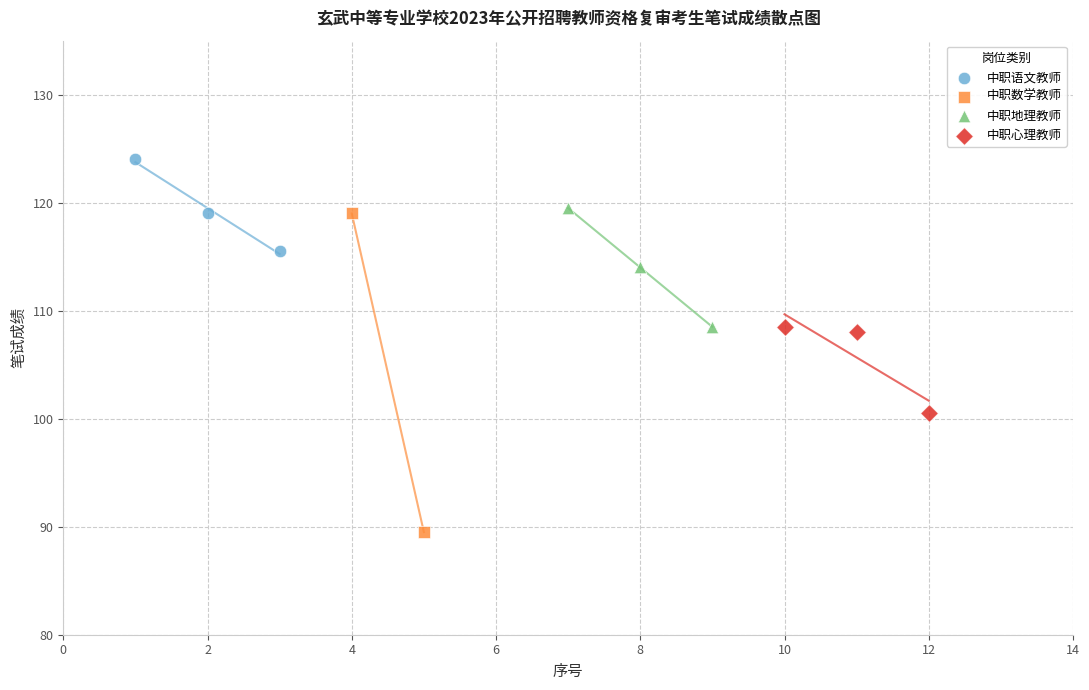

What are all the series names shown in the legend?

中职语文教师, 中职数学教师, 中职地理教师, 中职心理教师